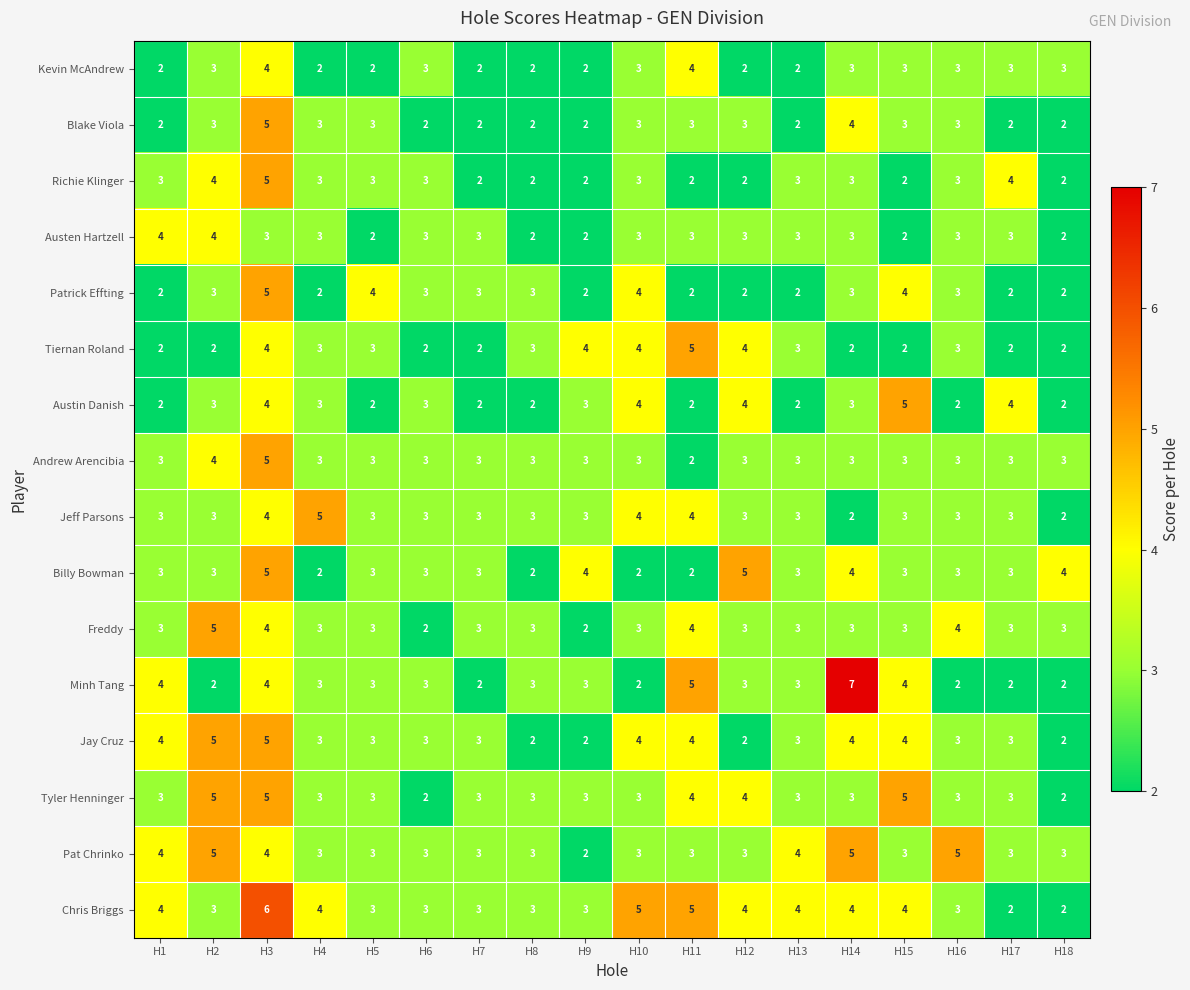

Read the Pat Chrinko value at H13.

4